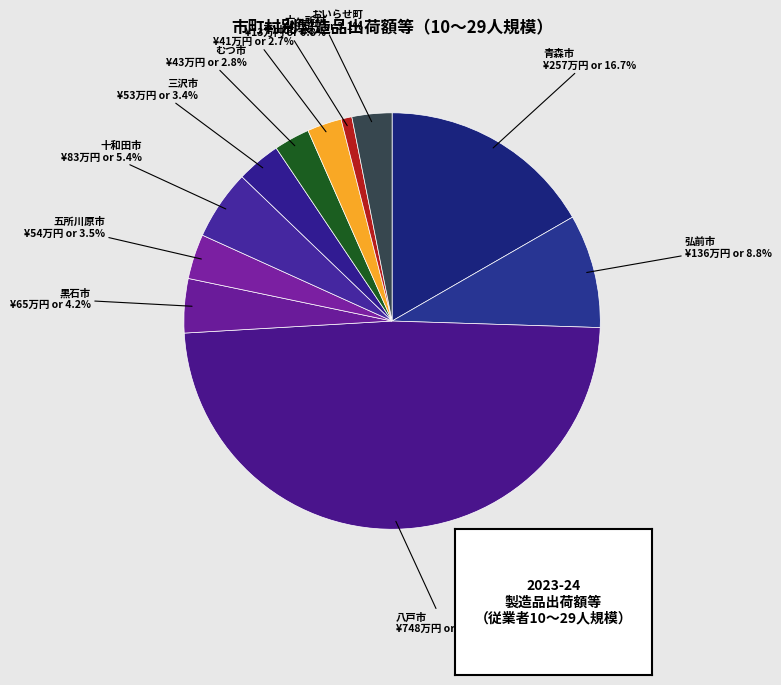

Does おいらせ町 account for over 50% of the chart?

No